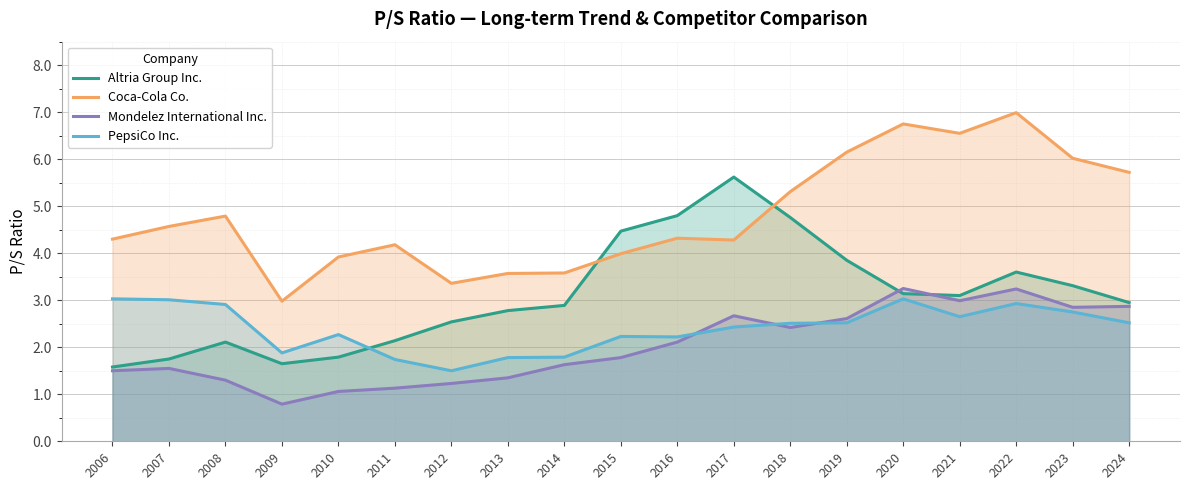

The value of Altria Group Inc. at 2019 is 1.4. True or false?

False